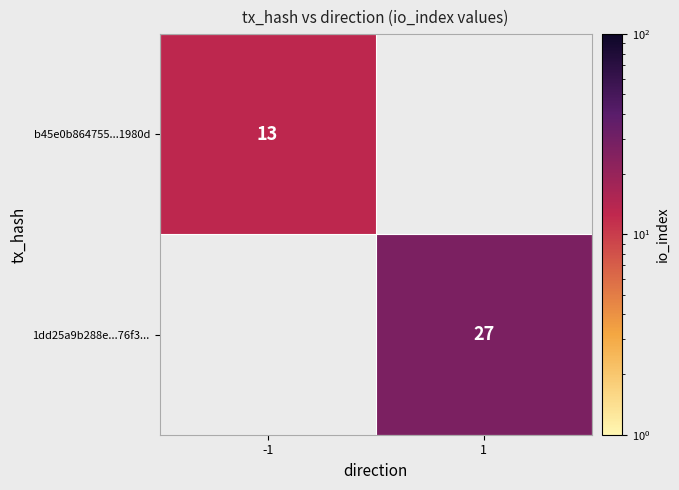

True or false: b45e0b864755...1980d has a value of 13 at -1.

True